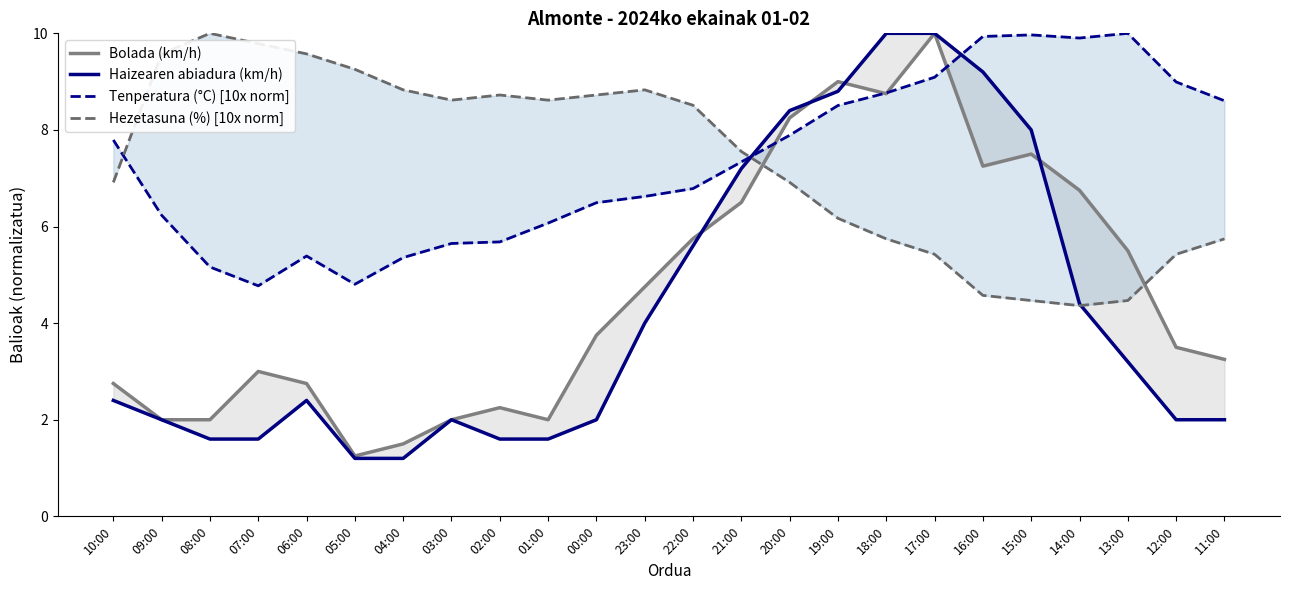

What is the difference between the Hezetasuna (%) [10x norm] values at 19:00 and 00:00?

2.6